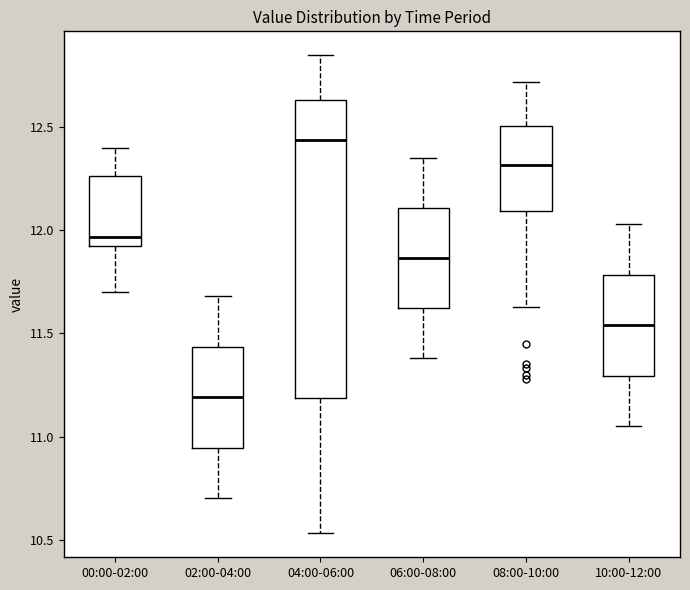

Reading left to right, read every box against the y-axis: the position of its median line, the range the box covers, and the ends of its whiskers. The values are not printed on the chart, so give them approximately, as read against the axis.

00:00-02:00: median 11.95 (just above the box's lower edge), box 11.95 to 12.25, whiskers 11.70 to 12.40
02:00-04:00: median 11.20, box 10.95 to 11.45, whiskers 10.70 to 11.70
04:00-06:00: median 12.45, box 11.20 to 12.65, whiskers 10.55 to 12.85
06:00-08:00: median 11.85, box 11.60 to 12.10, whiskers 11.40 to 12.35
08:00-10:00: median 12.30, box 12.10 to 12.50, whiskers 11.65 to 12.70
10:00-12:00: median 11.55, box 11.30 to 11.80, whiskers 11.05 to 12.05